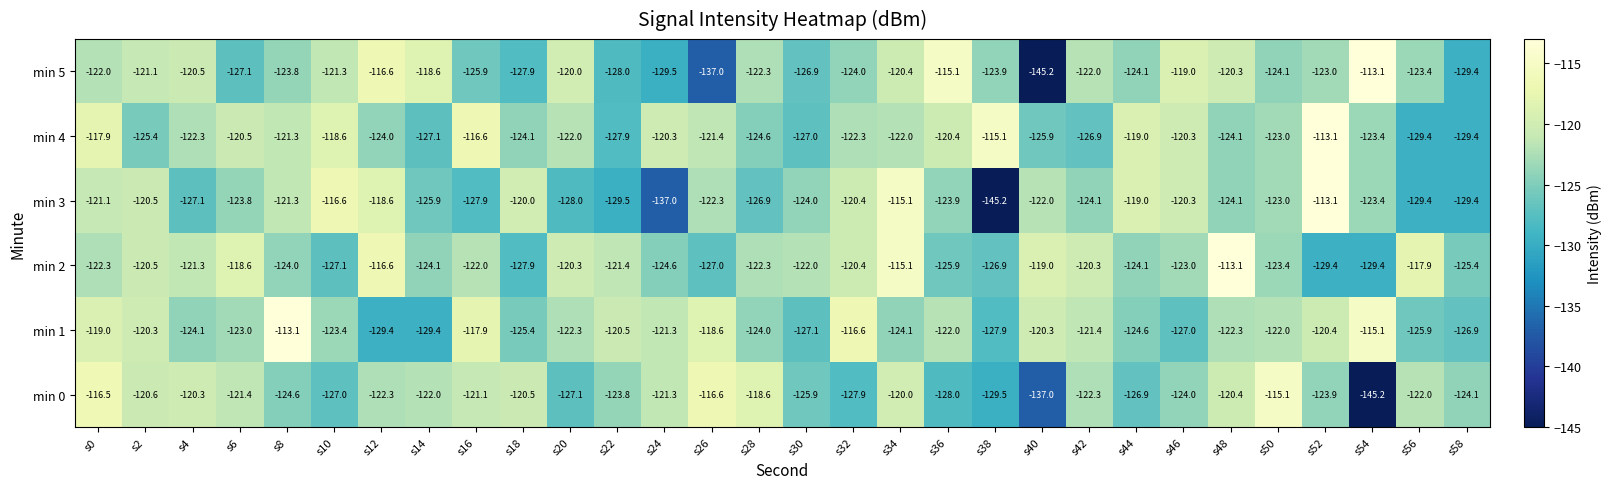

At s14, list the series in order from largest to smallest.

min 5, min 0, min 2, min 3, min 4, min 1